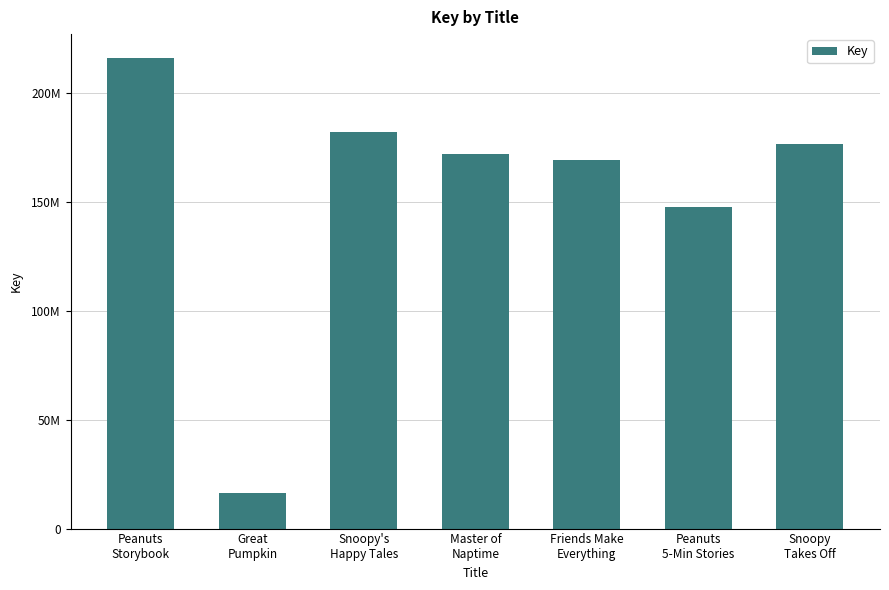

What is the label of the 4th bar from the right?

Master of
Naptime